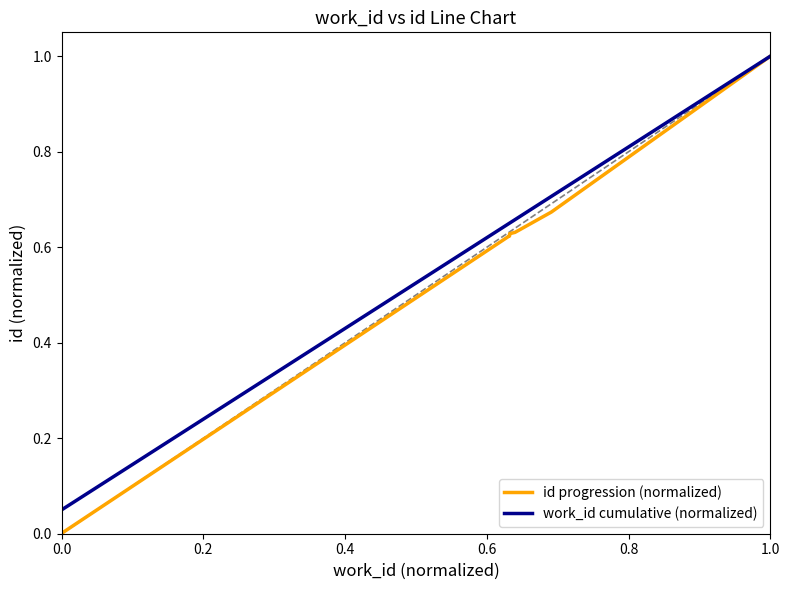

What is the maximum value for work_id cumulative (normalized)?

1.0